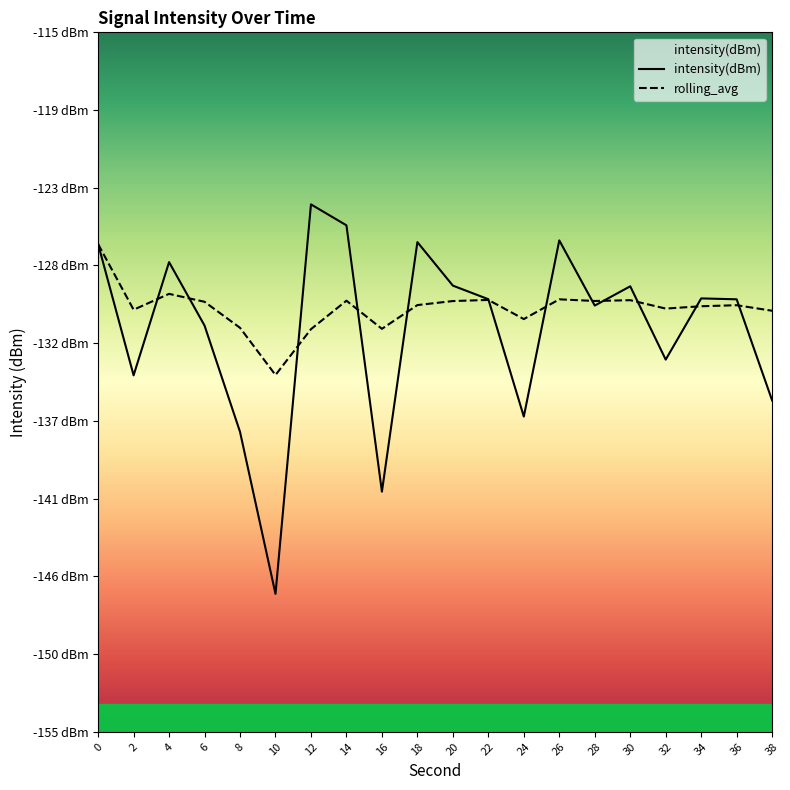

What is the difference between the maximum and minimum values in the rolling_avg series?

7.5